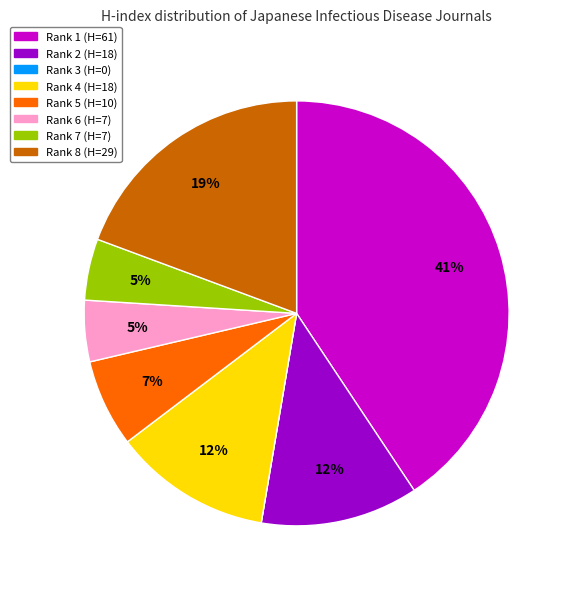

Is there a majority slice in this chart?

No